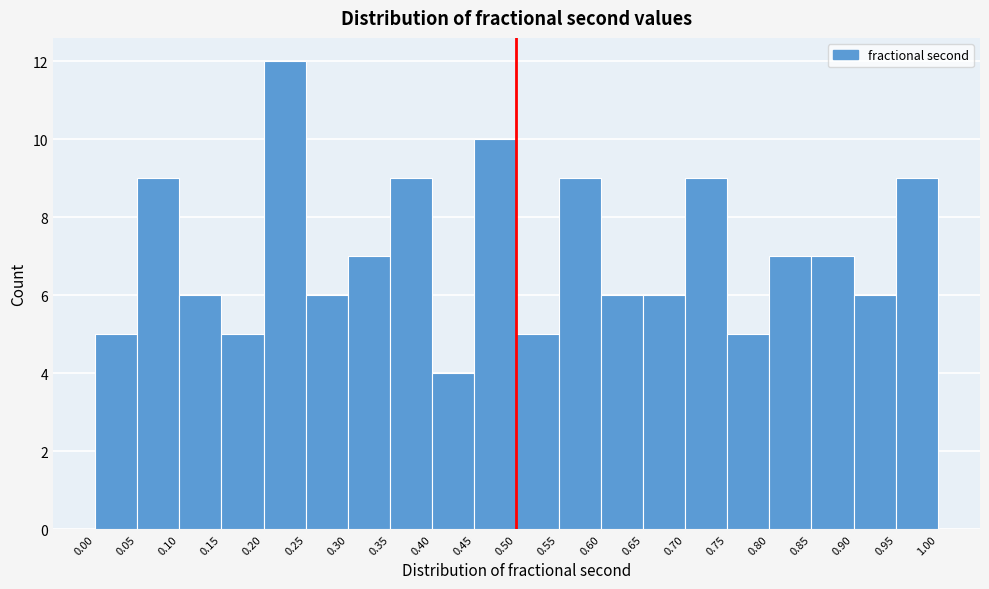

How tall is the bar that spans 0.70 to 0.75 on the x-axis? The values are not printed on the chart, so give them approximately, as read against the axis.

9